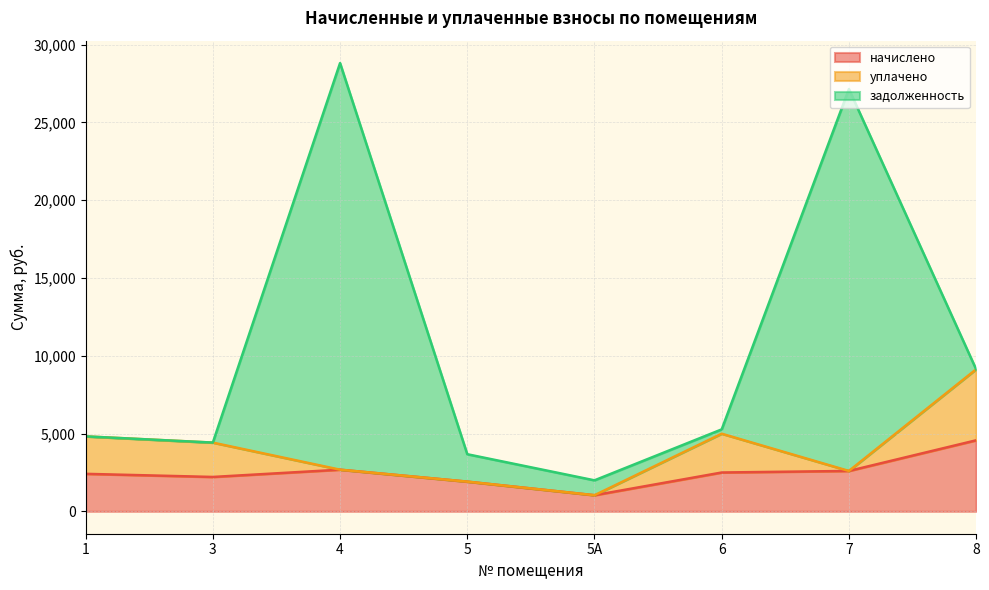

What is the difference between the maximum and minimum values in the уплачено series?

4564.9